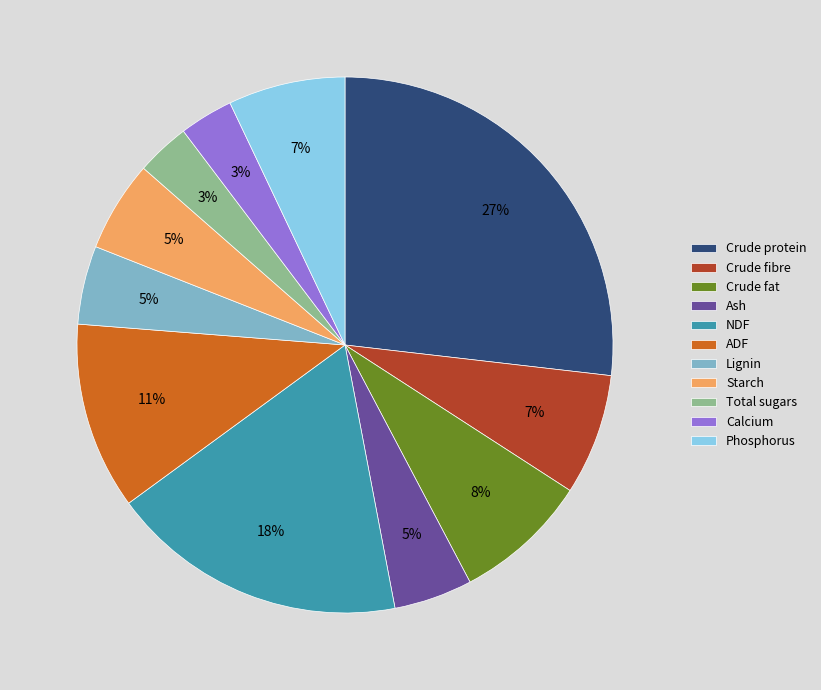

Is ADF the majority of the pie?

No